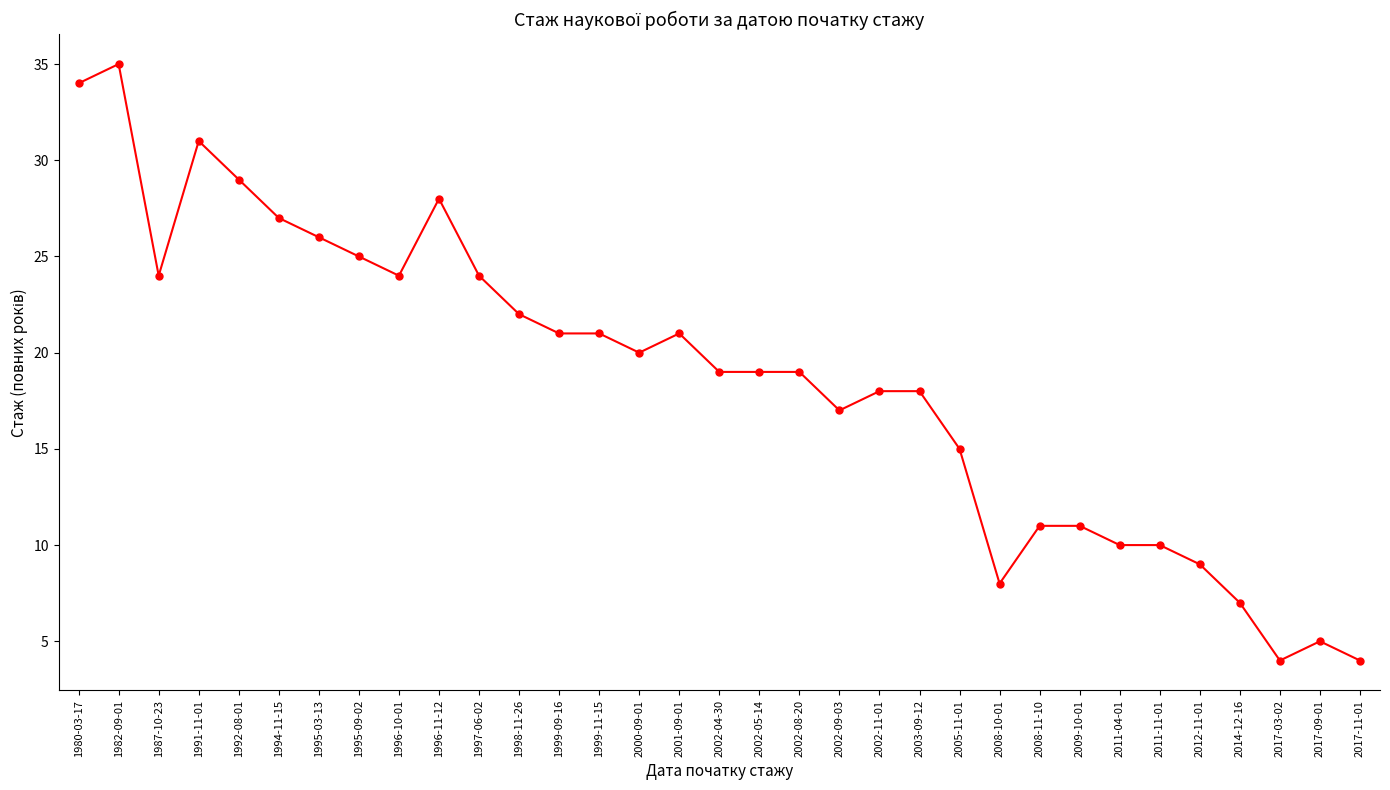

What position from the left is 1982-09-01?

2